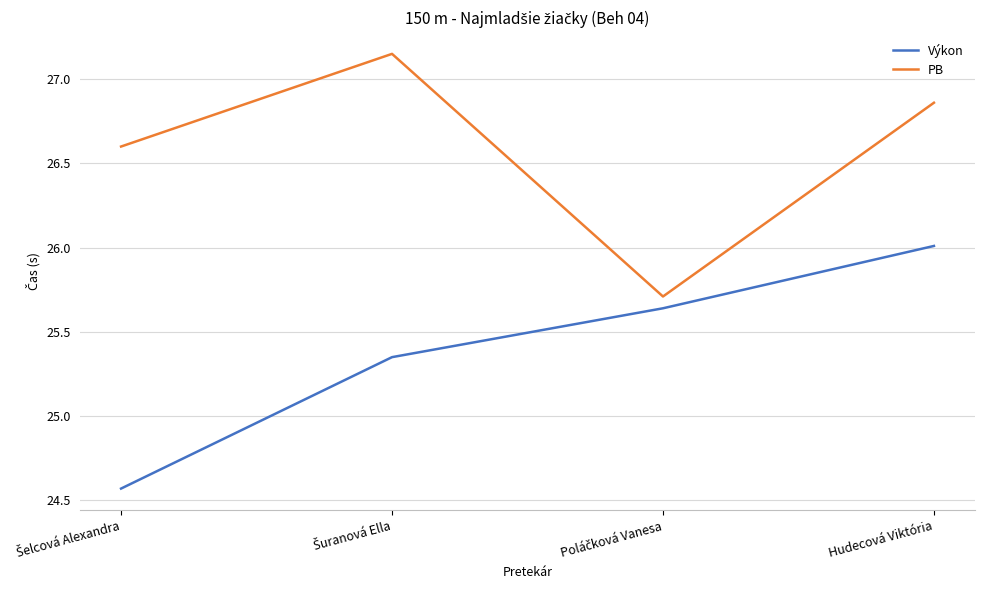

What is the average value of the PB series?

26.6